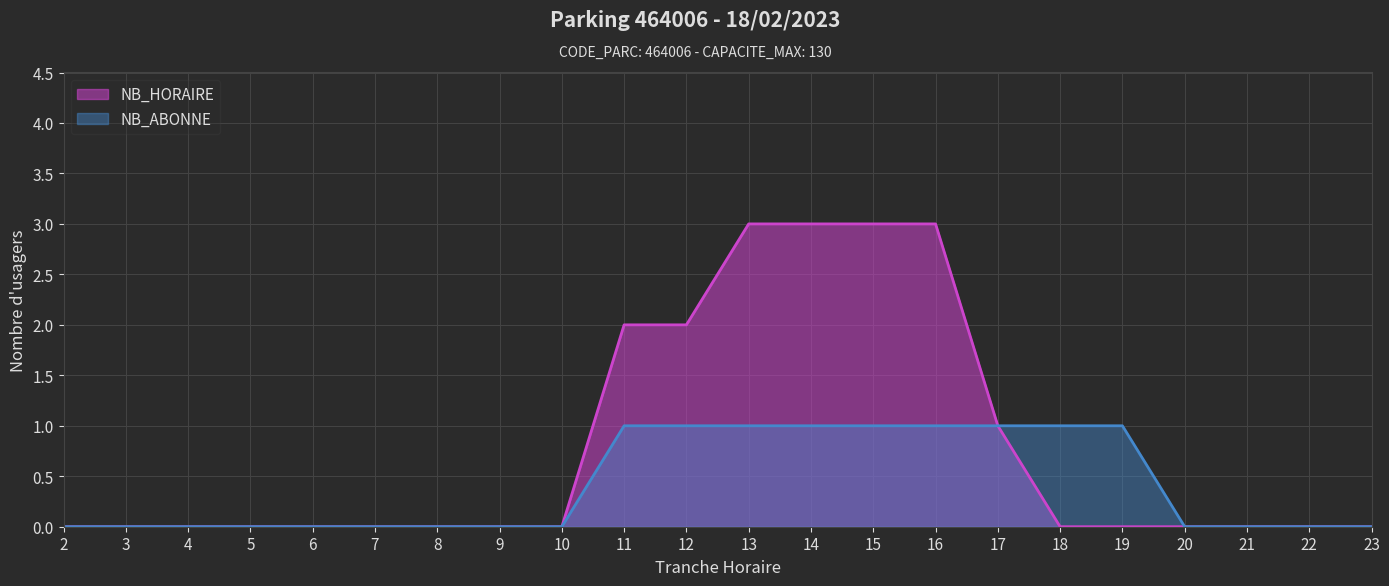

Which series has the largest total across all categories?

NB_HORAIRE